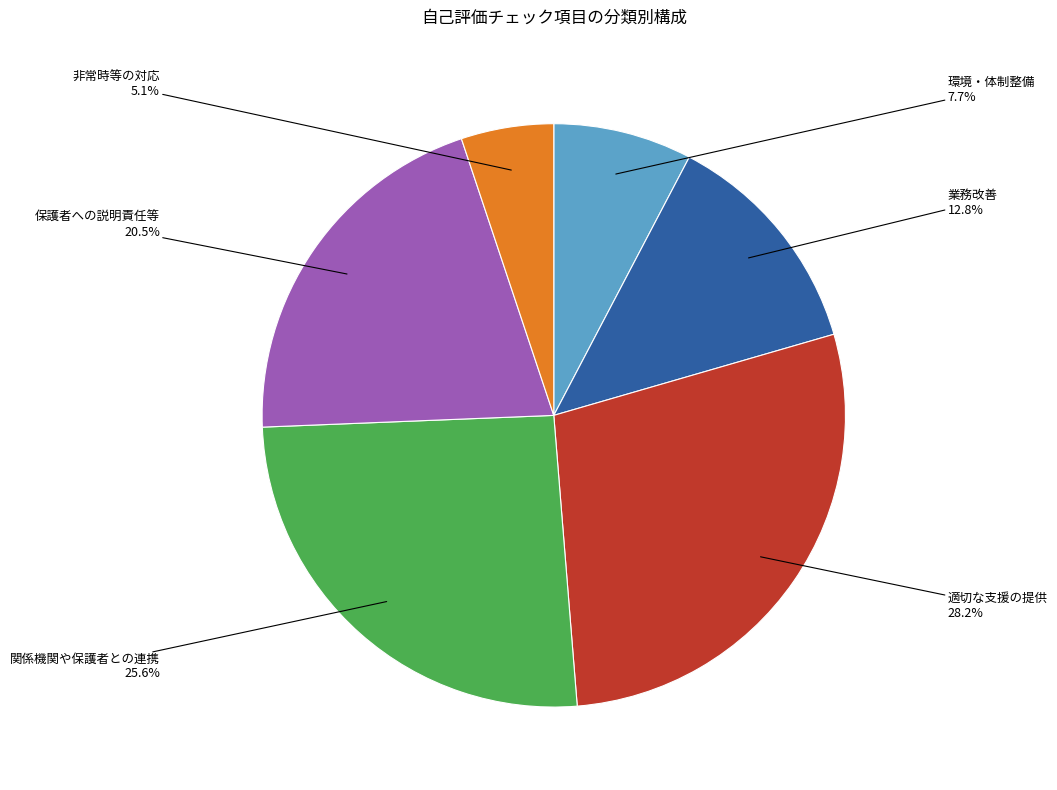

What percentage is NOT represented by 適切な支援の提供?

71.8%